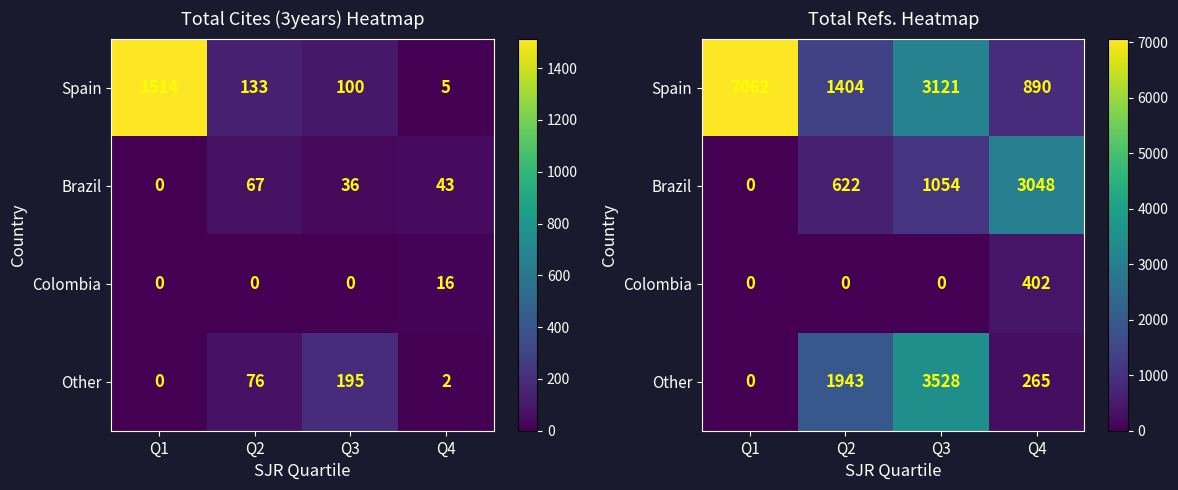

How many Brazil values are between 622 and 3048?

3